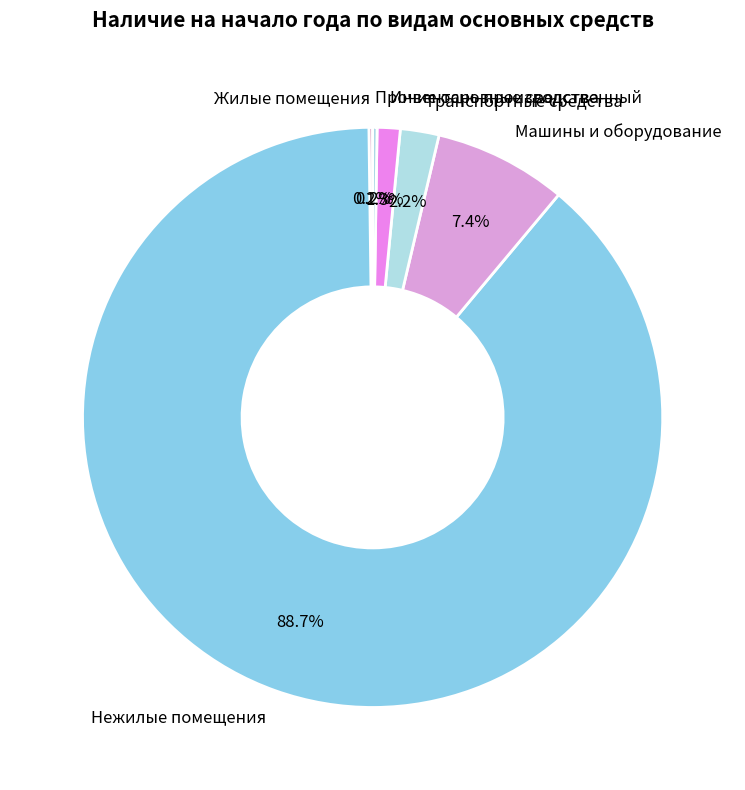

How much of the chart is everything except Транспортные средства?

97.8%